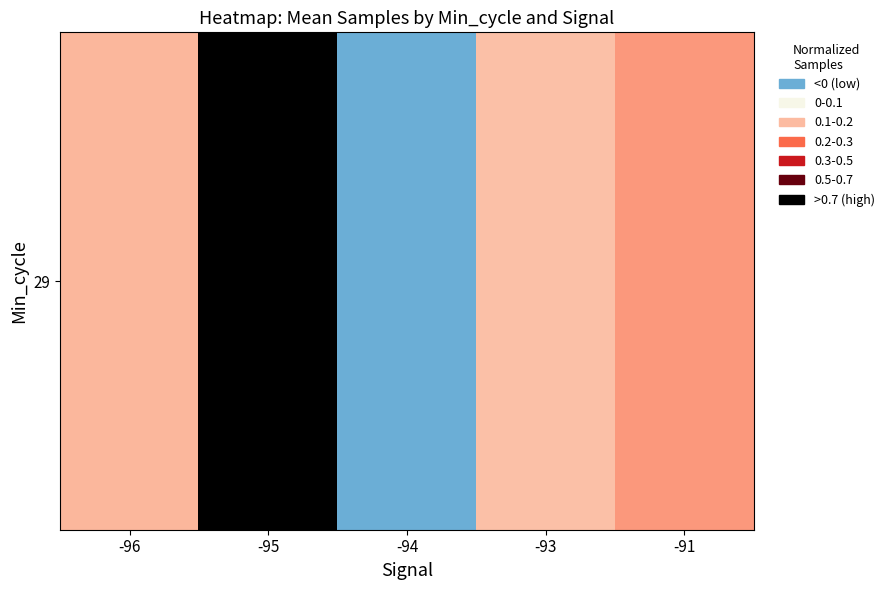

Between -93 and -94, which is larger?

-93